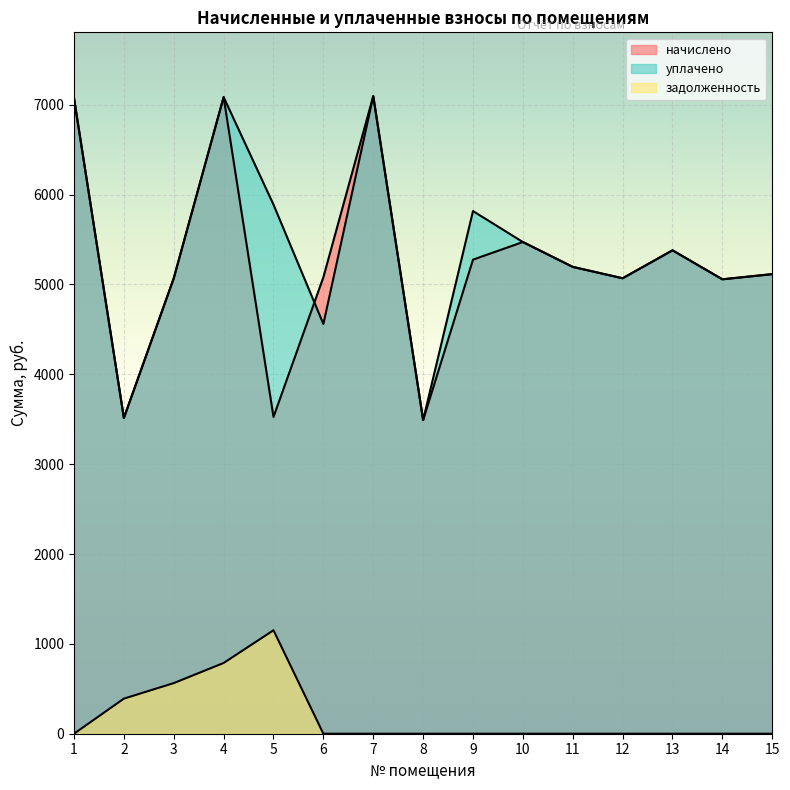

Rank the series by their maximum value, from highest to lowest.

начислено, уплачено, задолженность